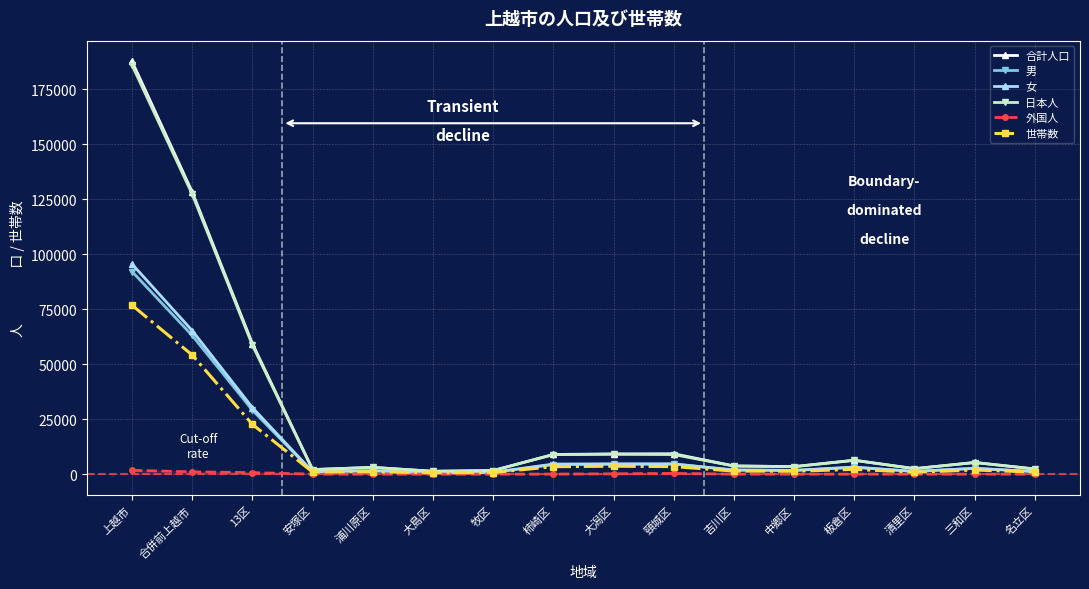

True or false: 外国人 has more than 1 interior local peaks.

True